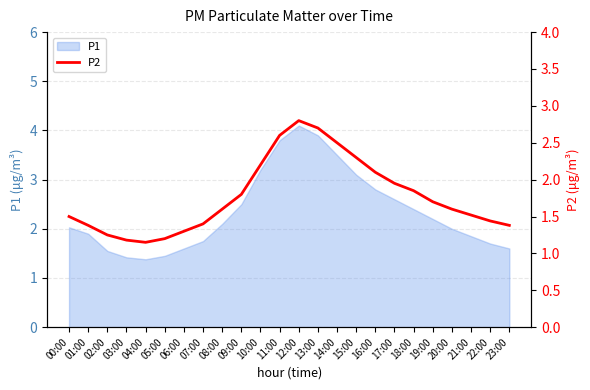

Which label corresponds to the largest value in the chart?

12:00